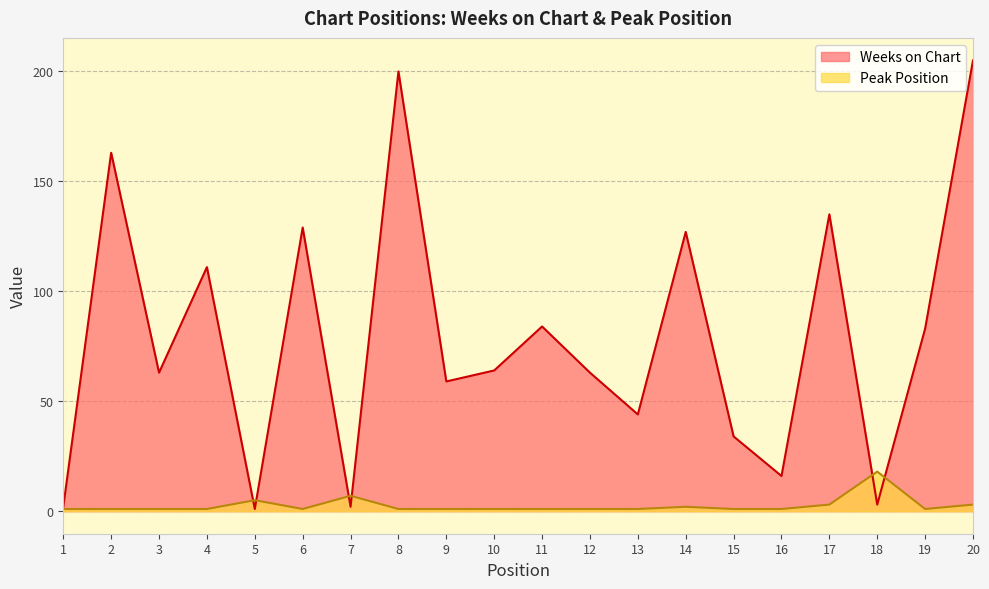

How many categories are shown in the chart?

20